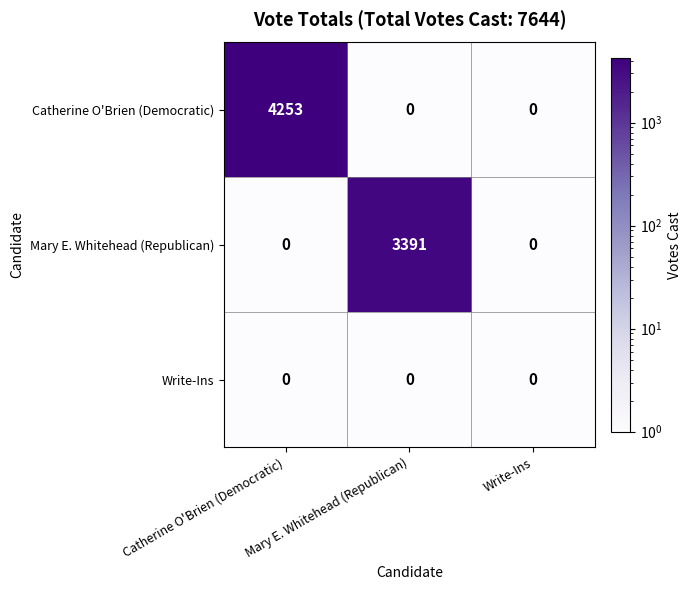

At which label does Mary E. Whitehead (Republican) reach its peak?

Mary E. Whitehead (Republican)